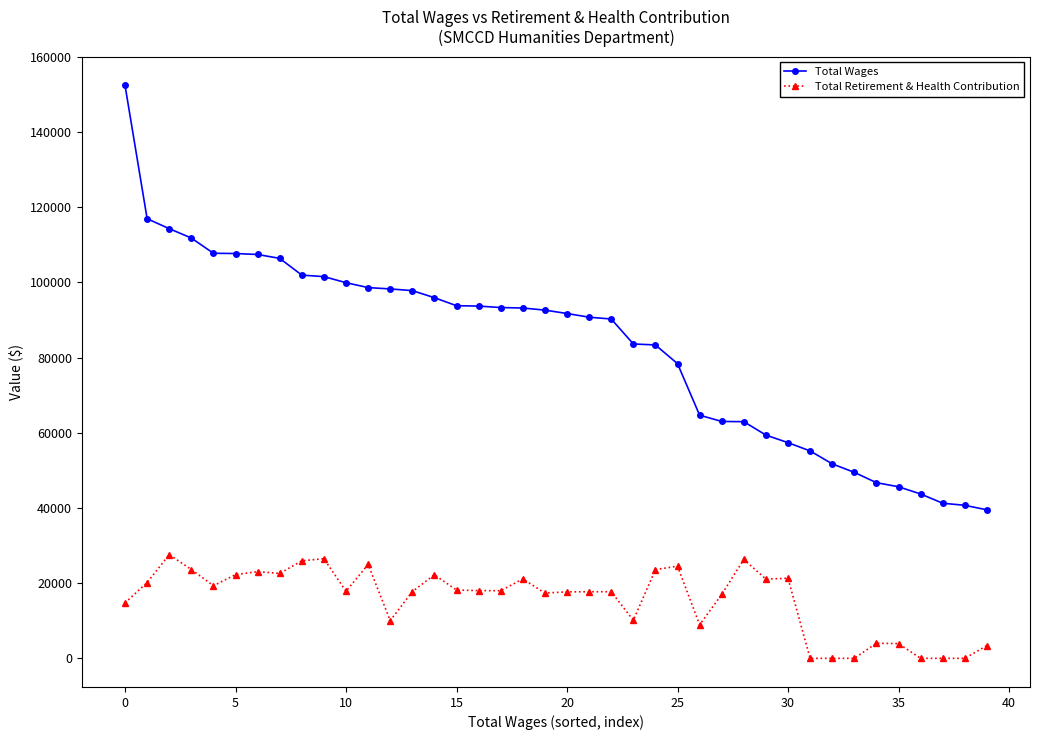

What is the value of the Total Retirement & Health Contribution point at the 27th from the left?

8920